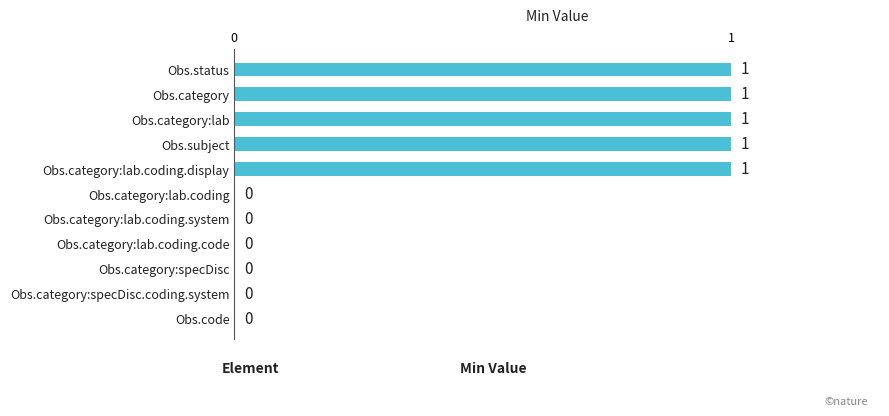

What is the ratio of the value at Obs.category to the value at Obs.subject?

1.0